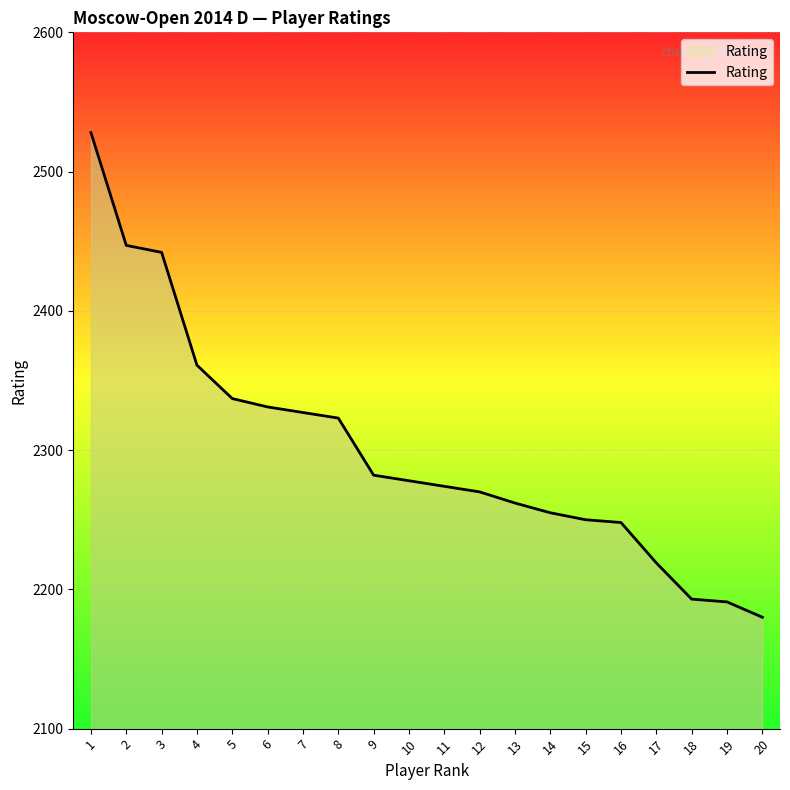

What is the sum of the values at 17 and 1?

4747